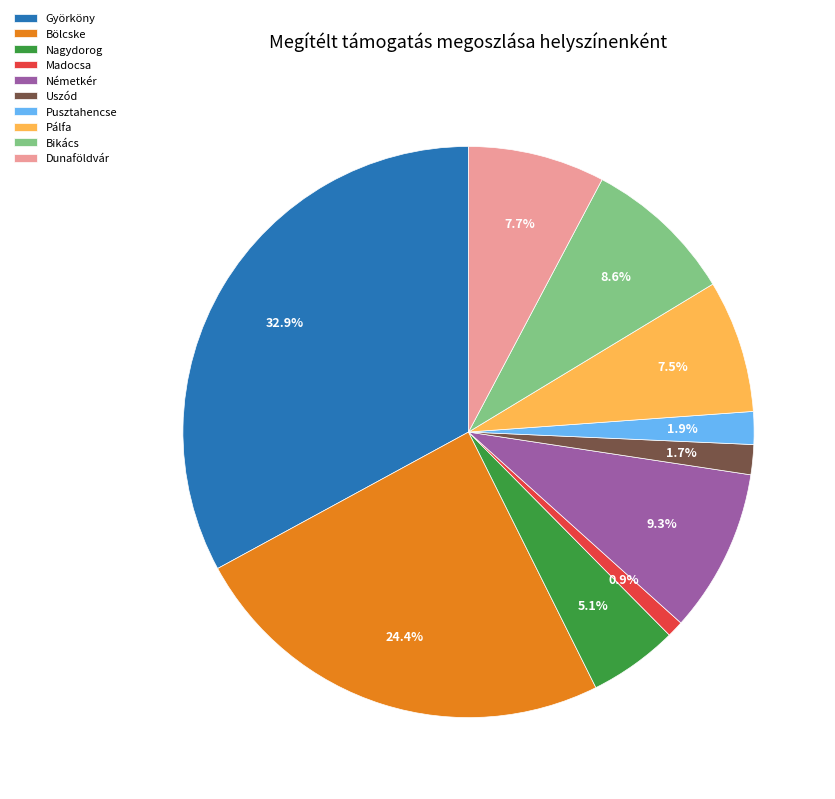

What percentage is NOT represented by Madocsa?

99.1%